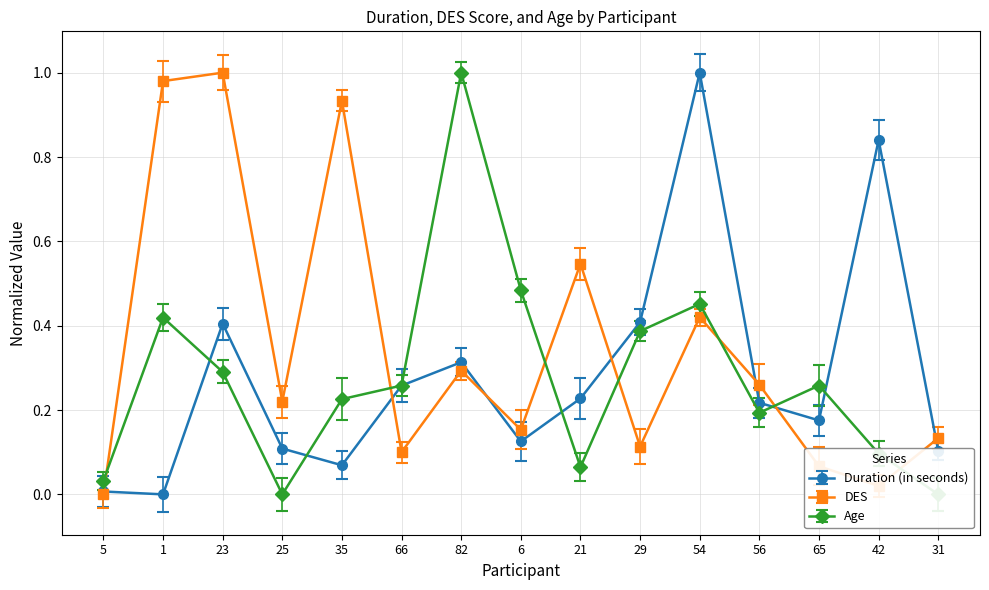

Reading left to right, transcribe all the data shown in this chart.

Duration (in seconds): 0.0	0.0	0.4	0.1	0.1	0.3	0.3	0.1	0.2	0.4	1.0	0.2	0.2	0.8	0.1
DES: 0.0	1.0	1.0	0.2	0.9	0.1	0.3	0.2	0.5	0.1	0.4	0.3	0.1	0.0	0.1
Age: 0.0	0.4	0.3	0.0	0.2	0.3	1.0	0.5	0.1	0.4	0.5	0.2	0.3	0.1	0.0